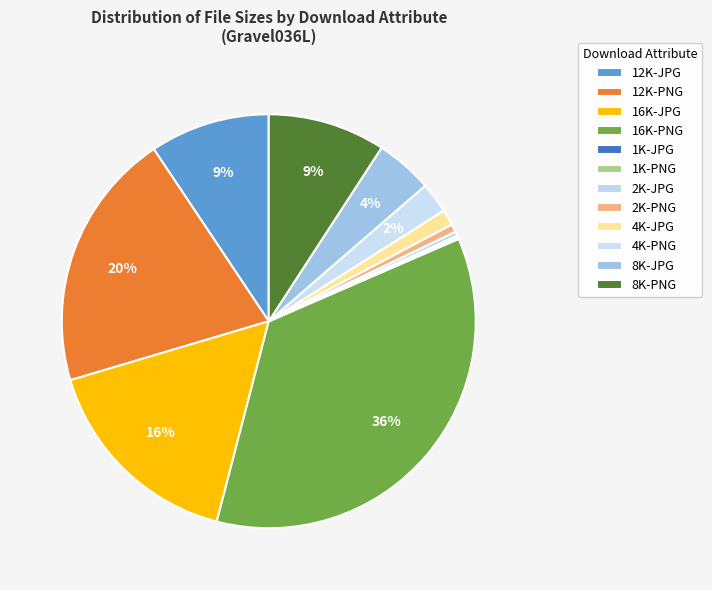

True or false: 12K-PNG accounts for 20% of the total.

True